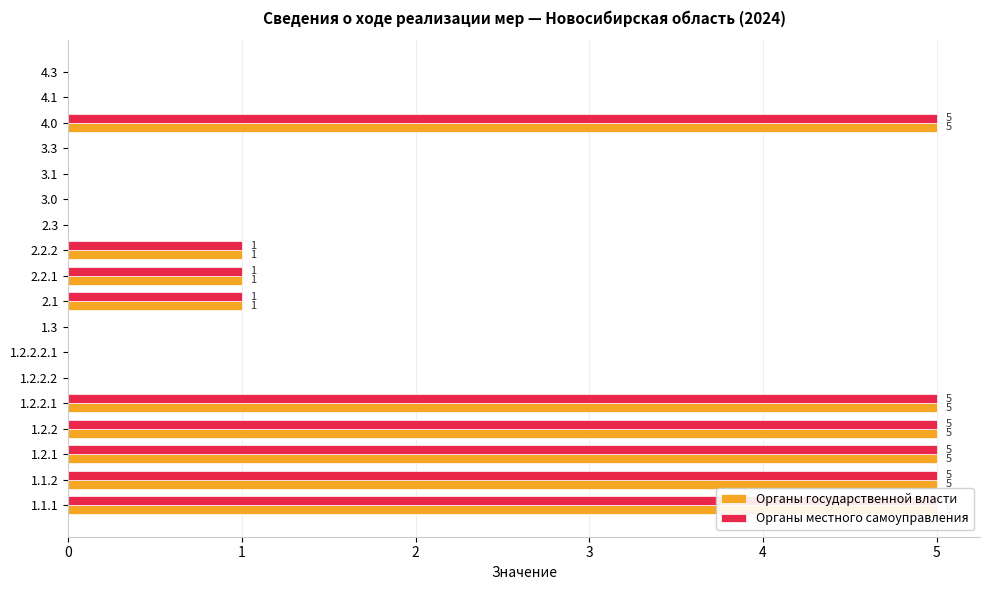

Which series has the largest range (max minus min)?

Органы государственной власти